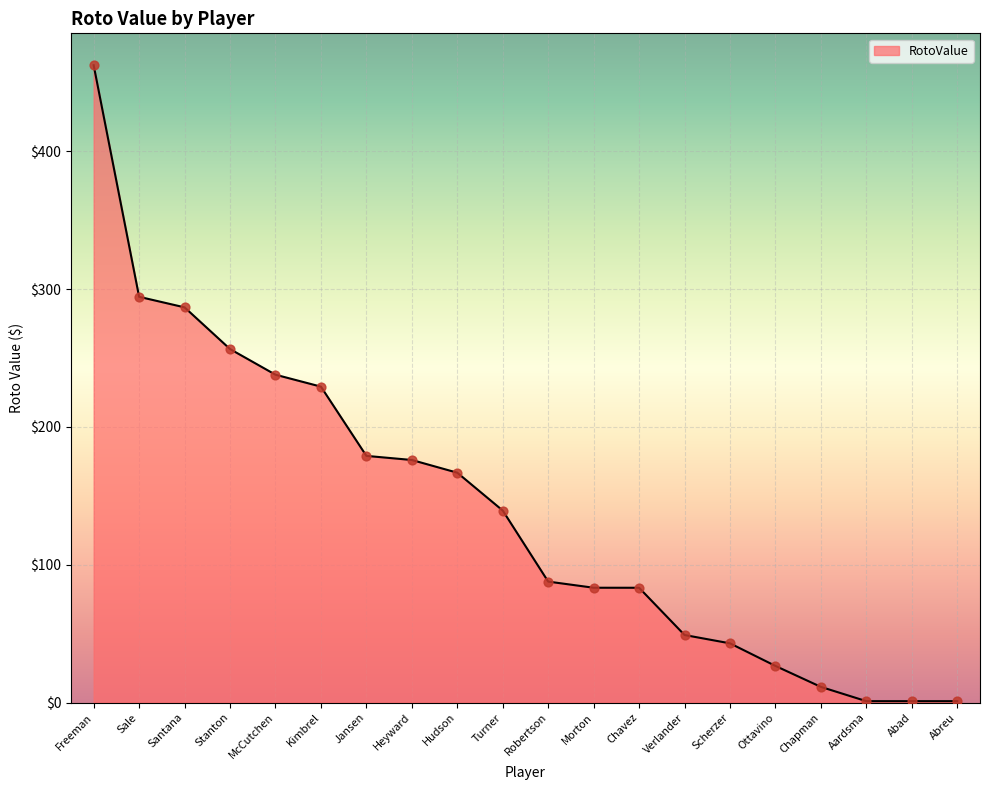

What is the change in value from Robertson to Abad?

-86.8